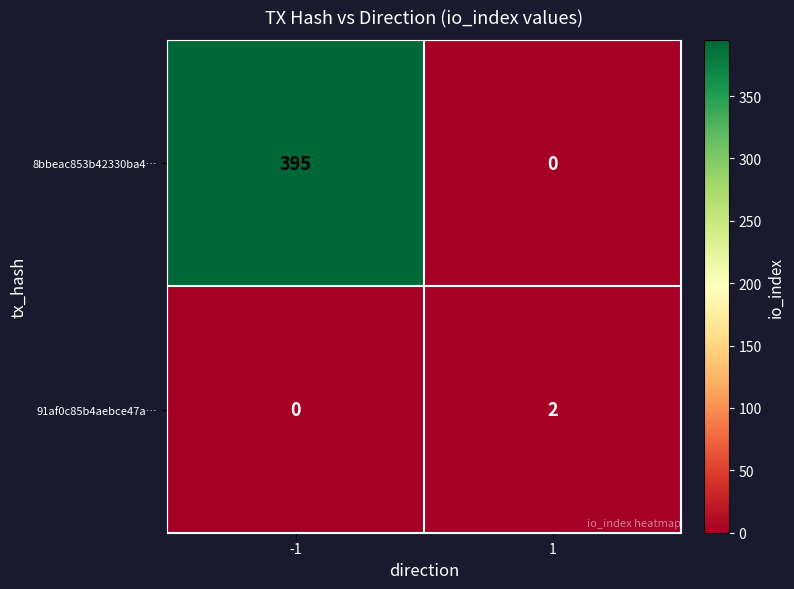

What is the sum of the 8bbeac853b42330ba4… values at -1 and 1?

395